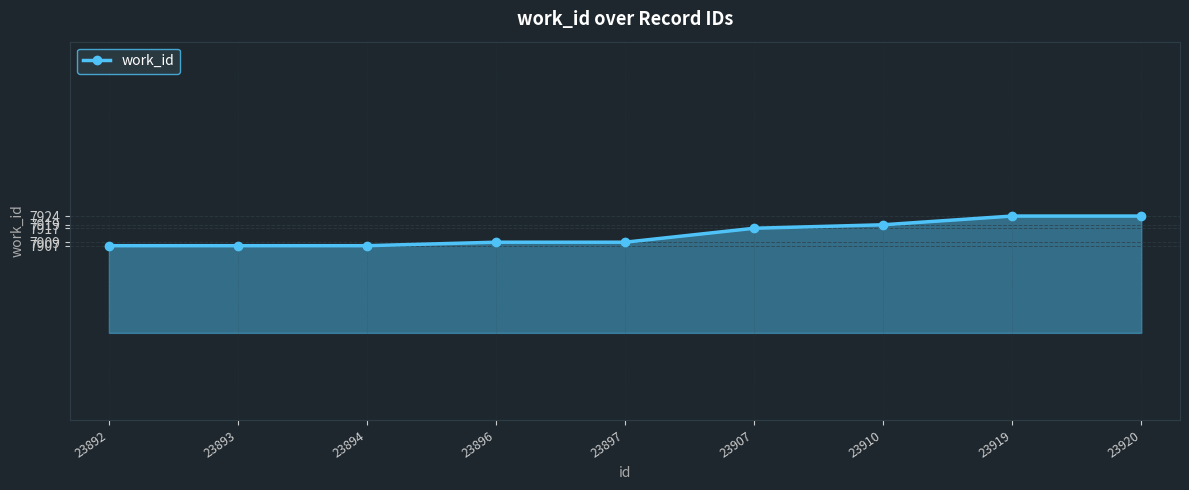

At which label is the value closest to 7915?

23907